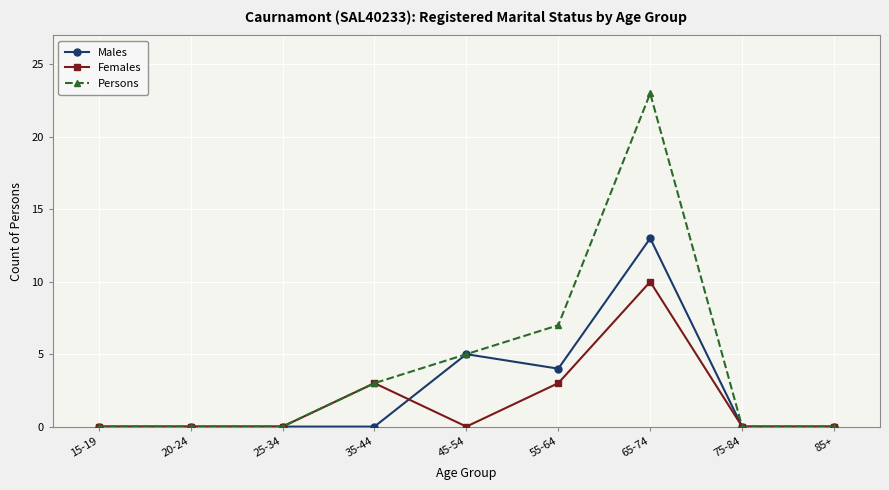

What is the label of the 9th point from the right?

15-19